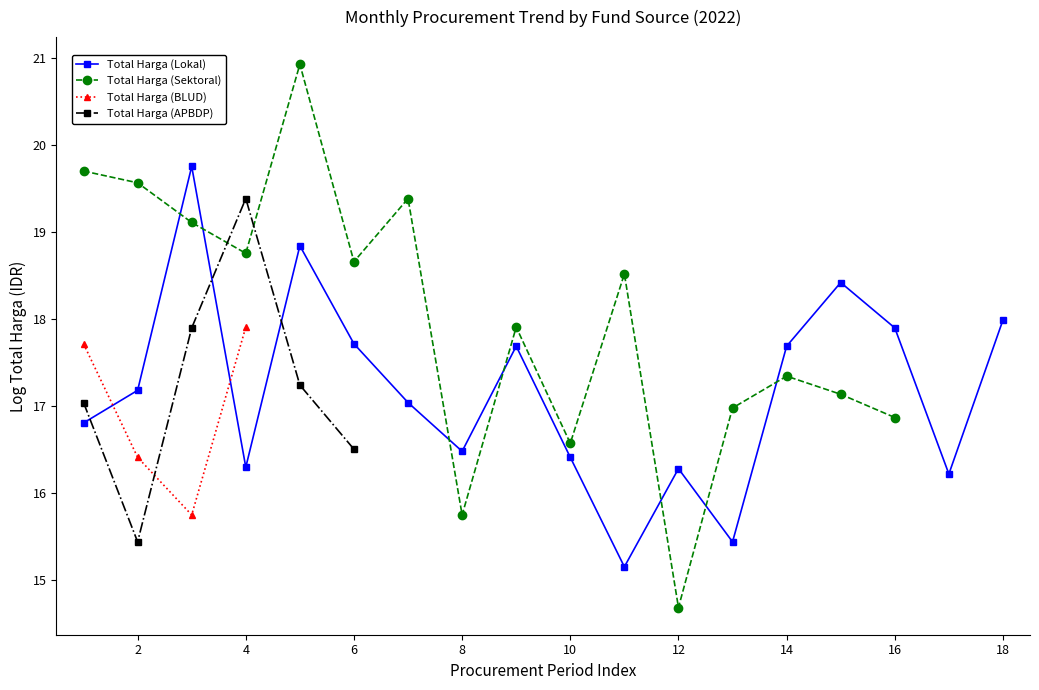

In Total Harga (Lokal), how many points are lower than both neighbors (excluding endpoints)?

5